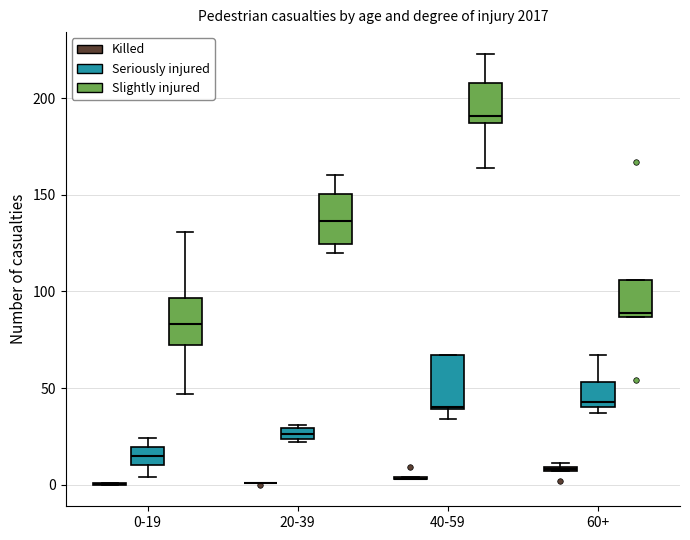

Where is the upper edge of the box for 20-39 (Seriously injured) on the y-axis? The values are not printed on the chart, so give them approximately, as read against the axis.

30